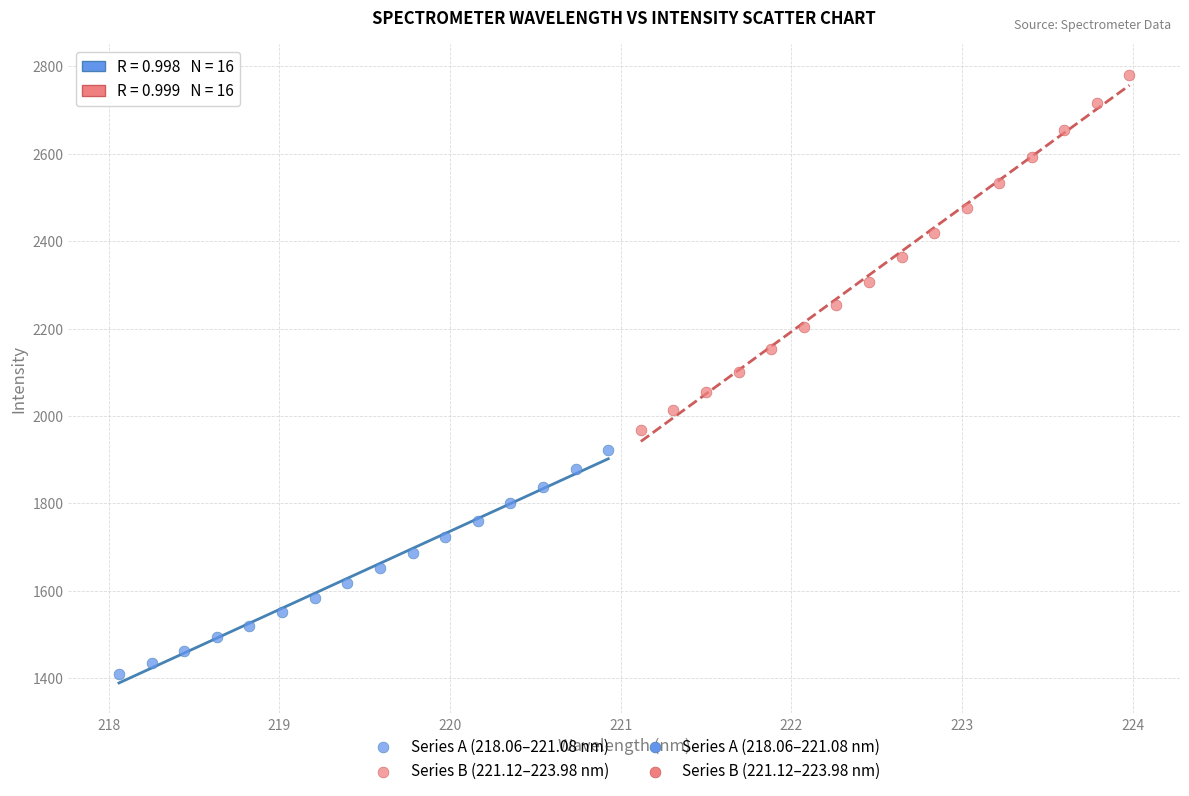

Which series has the widest spread of Y values?

Series B (221.12–223.98 nm)